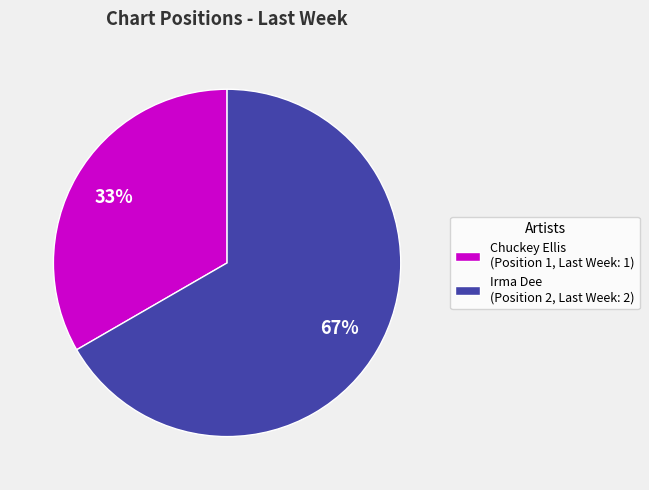

Count the number of slices in the pie.

2